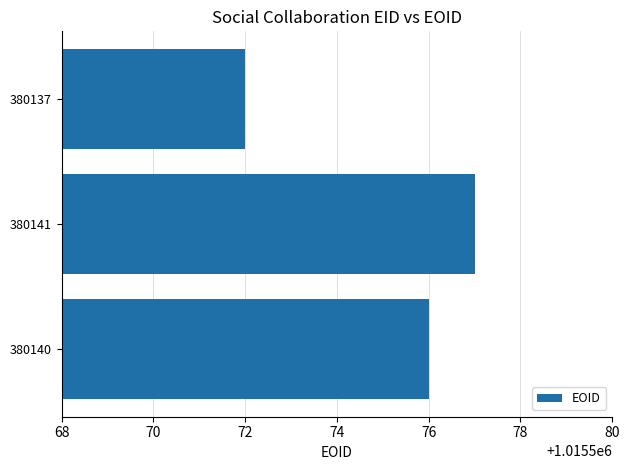

What is the difference between the maximum and minimum values?

5